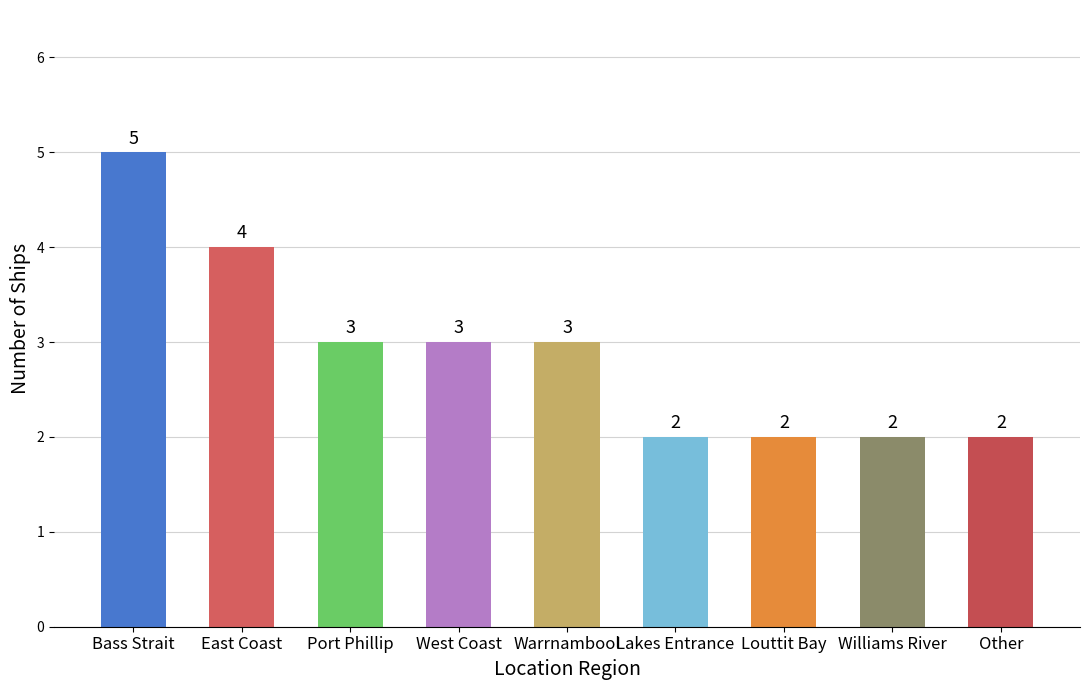

Are the bars grouped side by side (vs. stacked)?

No